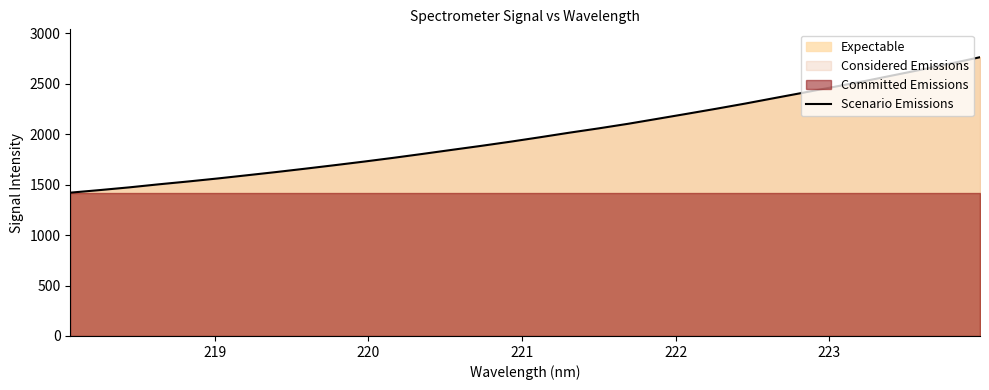

True or false: the data shows 445.3 at 10.

False